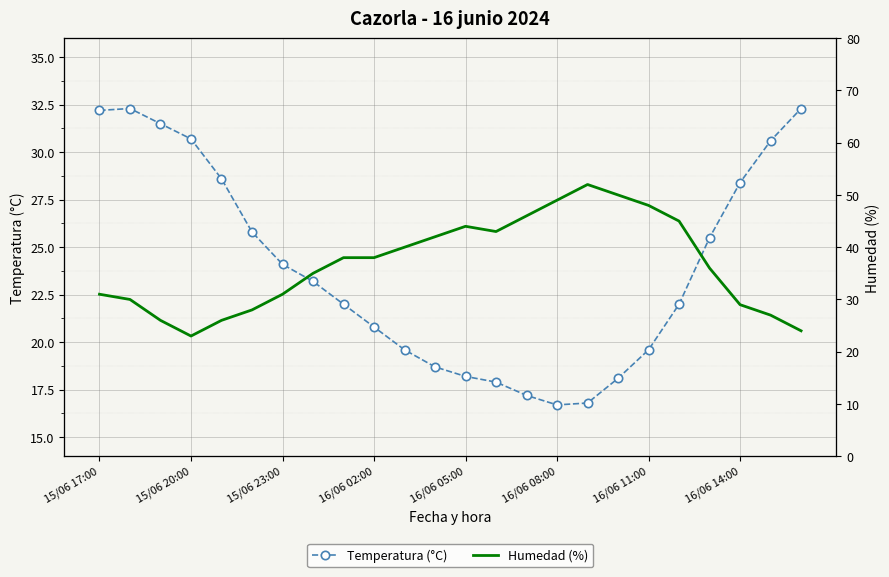

What is the maximum value for Temperatura (°C)?

32.3